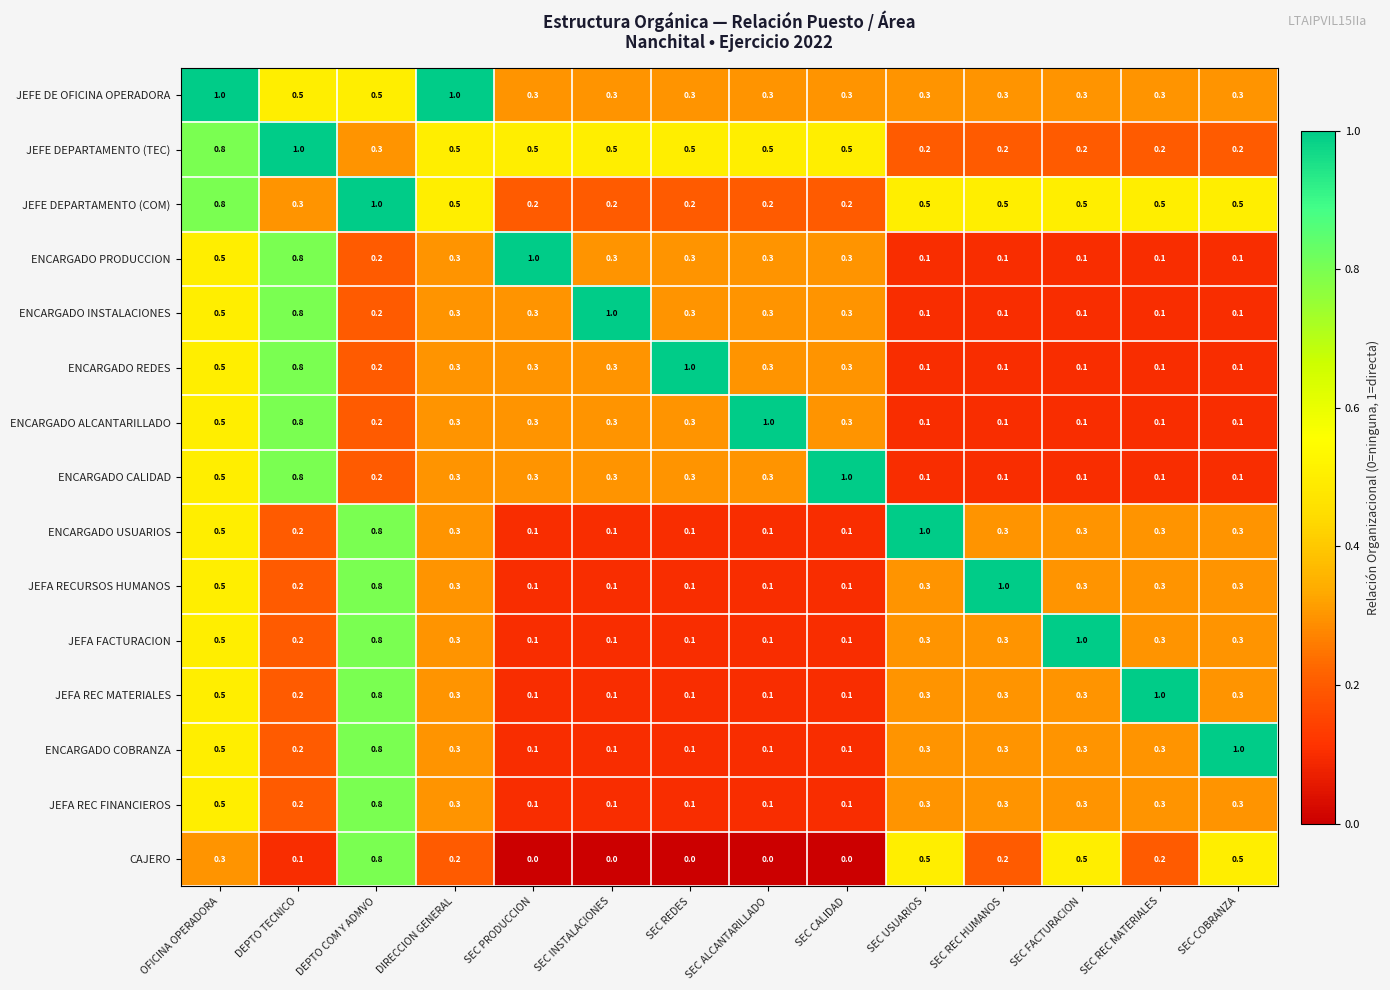

The value of JEFE DEPARTAMENTO (TEC) at SEC REDES is 0.5. True or false?

True